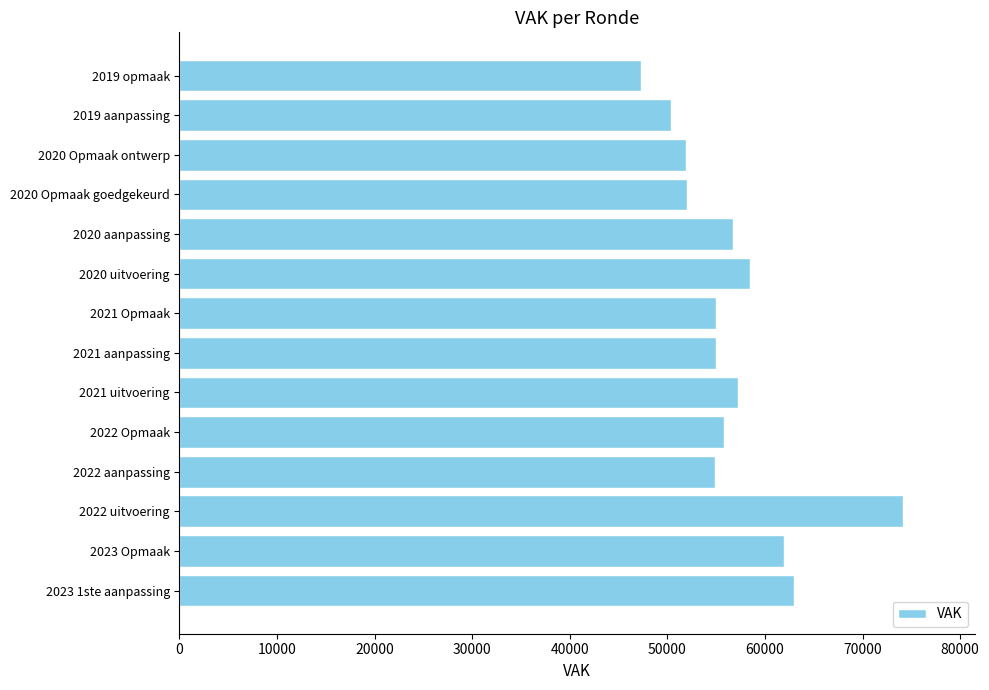

What is the difference between the second highest and minimum values?

15674